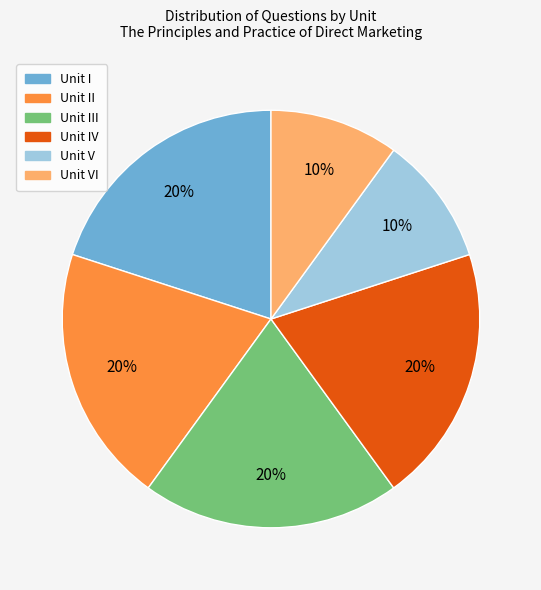

How many segments does this pie chart have?

6